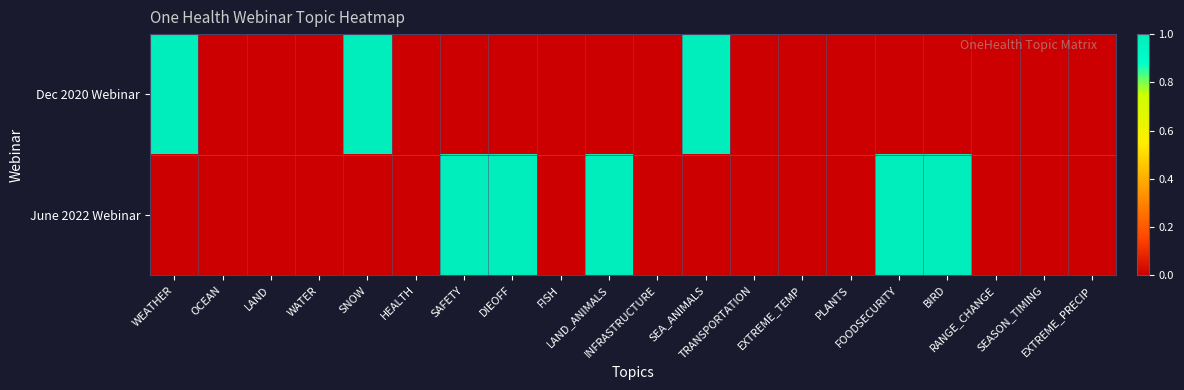

Reading left to right, list all the values displayed in this chart.

June 2022 Webinar: WEATHER=0	OCEAN=0	LAND=0	WATER=0	SNOW=0	HEALTH=0	SAFETY=1	DIEOFF=1	FISH=0	LAND_ANIMALS=1	INFRASTRUCTURE=0	SEA_ANIMALS=0	TRANSPORTATION=0	EXTREME_TEMP=0	PLANTS=0	FOODSECURITY=1	BIRD=1	RANGE_CHANGE=0	SEASON_TIMING=0	EXTREME_PRECIP=0
Dec 2020 Webinar: WEATHER=1	OCEAN=0	LAND=0	WATER=0	SNOW=1	HEALTH=0	SAFETY=0	DIEOFF=0	FISH=0	LAND_ANIMALS=0	INFRASTRUCTURE=0	SEA_ANIMALS=1	TRANSPORTATION=0	EXTREME_TEMP=0	PLANTS=0	FOODSECURITY=0	BIRD=0	RANGE_CHANGE=0	SEASON_TIMING=0	EXTREME_PRECIP=0